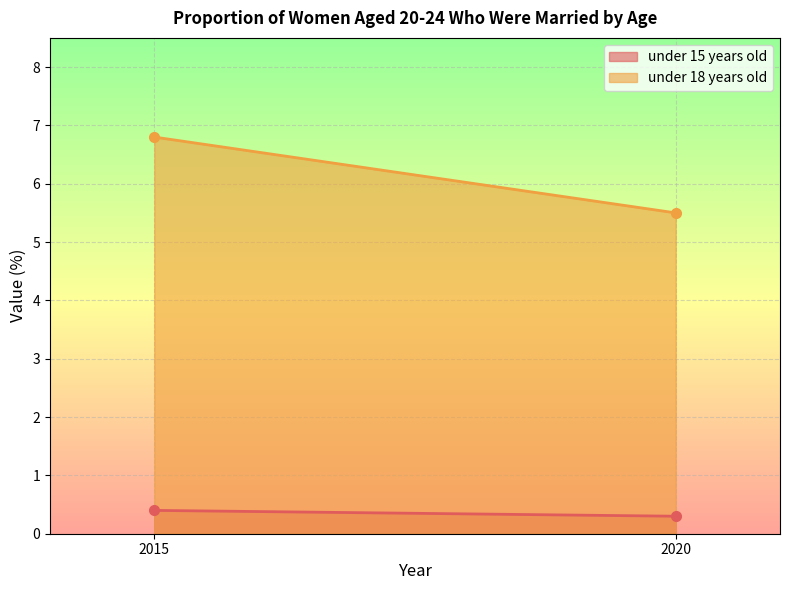

Which series has the largest range (max minus min)?

under 18 years old